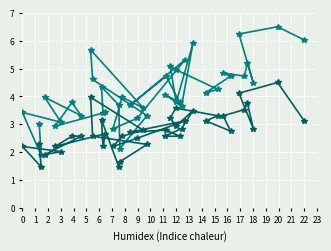

What is the greatest value displayed?

6.5